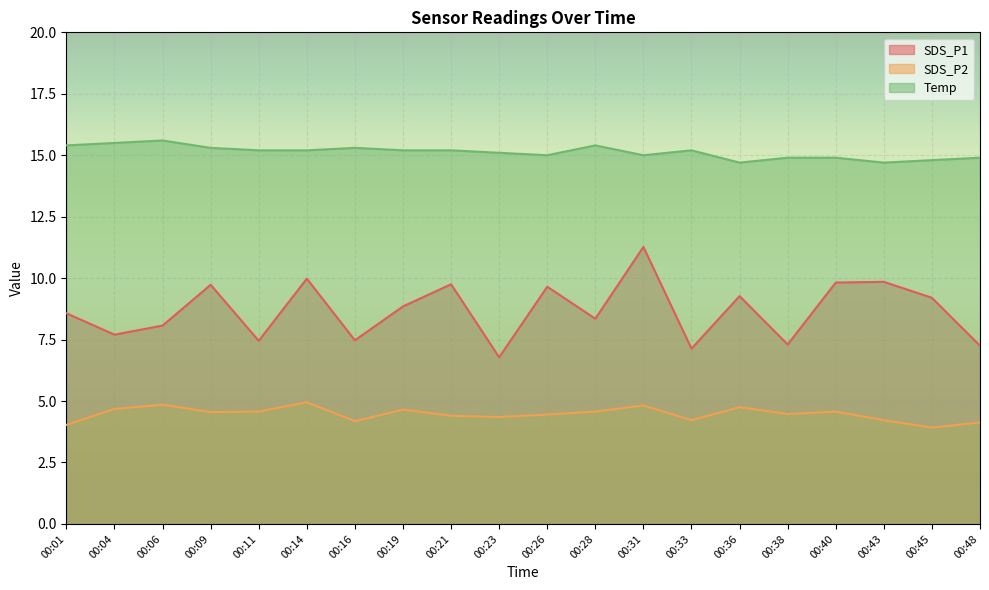

Reading left to right, list all the values displayed in this chart.

SDS_P1: 00:01=8.6	00:04=7.7	00:06=8.1	00:09=9.7	00:11=7.5	00:14=10.0	00:16=7.5	00:19=8.8	00:21=9.8	00:23=6.8	00:26=9.7	00:28=8.3	00:31=11.3	00:33=7.1	00:36=9.3	00:38=7.3	00:40=9.8	00:43=9.8	00:45=9.2	00:48=7.2
SDS_P2: 00:01=4.0	00:04=4.7	00:06=4.8	00:09=4.5	00:11=4.6	00:14=5.0	00:16=4.2	00:19=4.7	00:21=4.4	00:23=4.3	00:26=4.5	00:28=4.6	00:31=4.8	00:33=4.2	00:36=4.8	00:38=4.5	00:40=4.6	00:43=4.2	00:45=3.9	00:48=4.1
Temp: 00:01=15.4	00:04=15.5	00:06=15.6	00:09=15.3	00:11=15.2	00:14=15.2	00:16=15.3	00:19=15.2	00:21=15.2	00:23=15.1	00:26=15.0	00:28=15.4	00:31=15.0	00:33=15.2	00:36=14.7	00:38=14.9	00:40=14.9	00:43=14.7	00:45=14.8	00:48=14.9